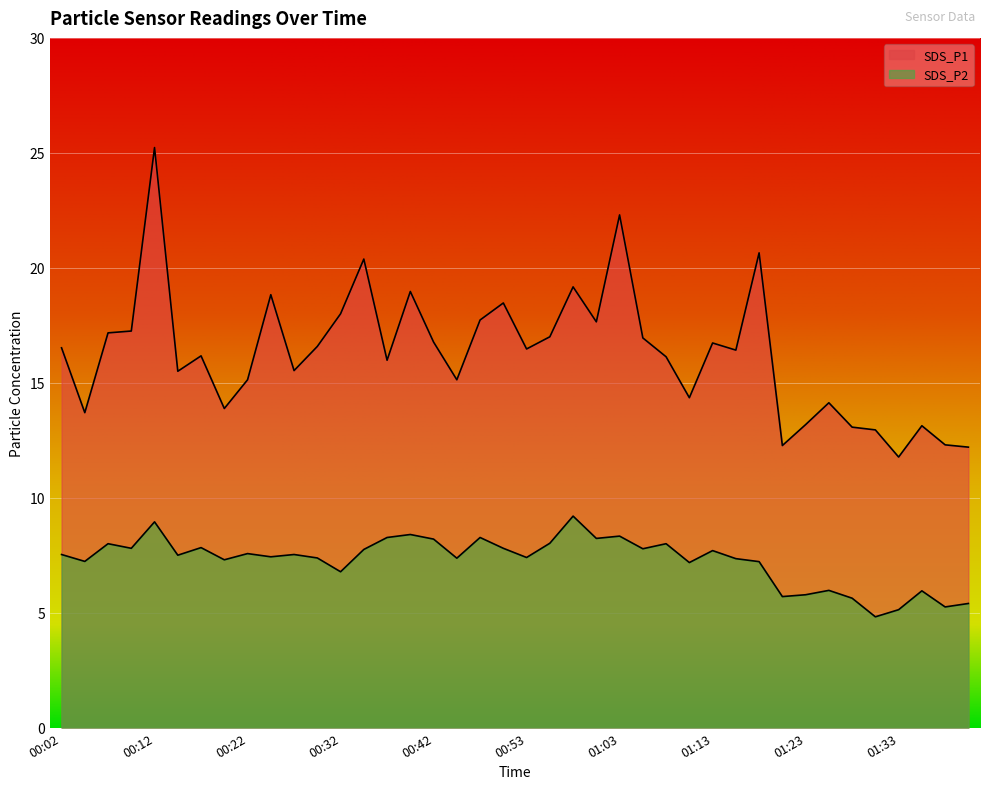

Which series has the widest spread of values?

SDS_P1